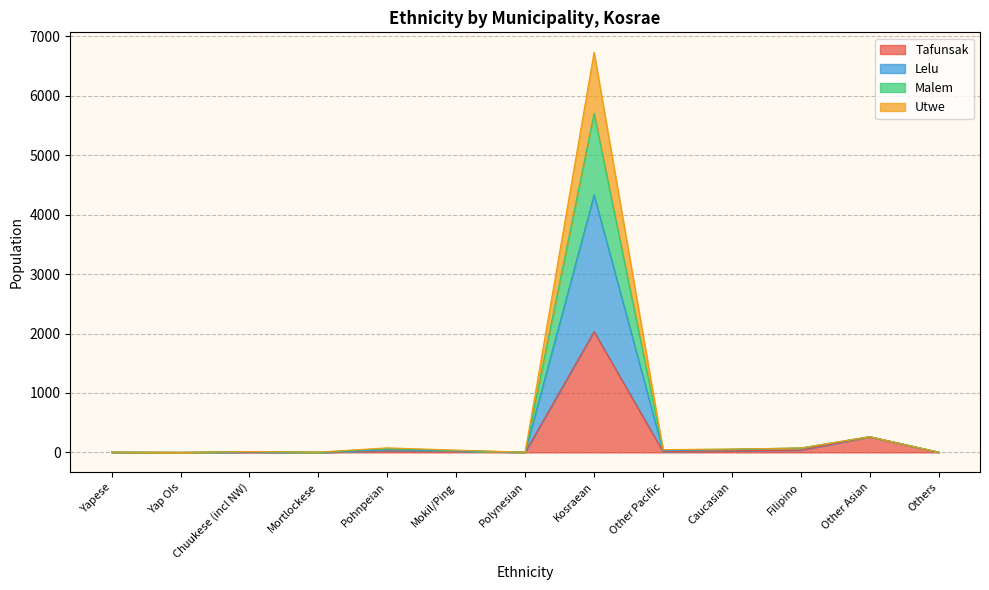

Which category has the highest value across all series?

Kosraean